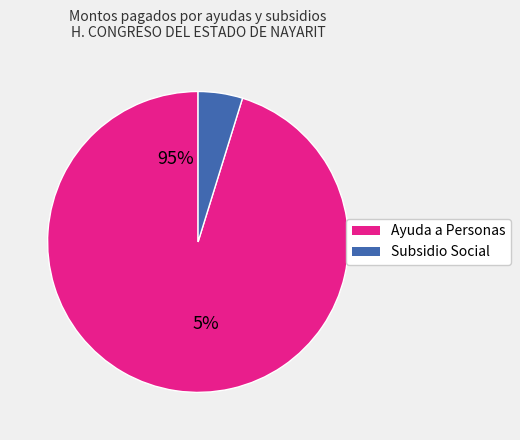

How much of the chart is everything except 16?

95.2%